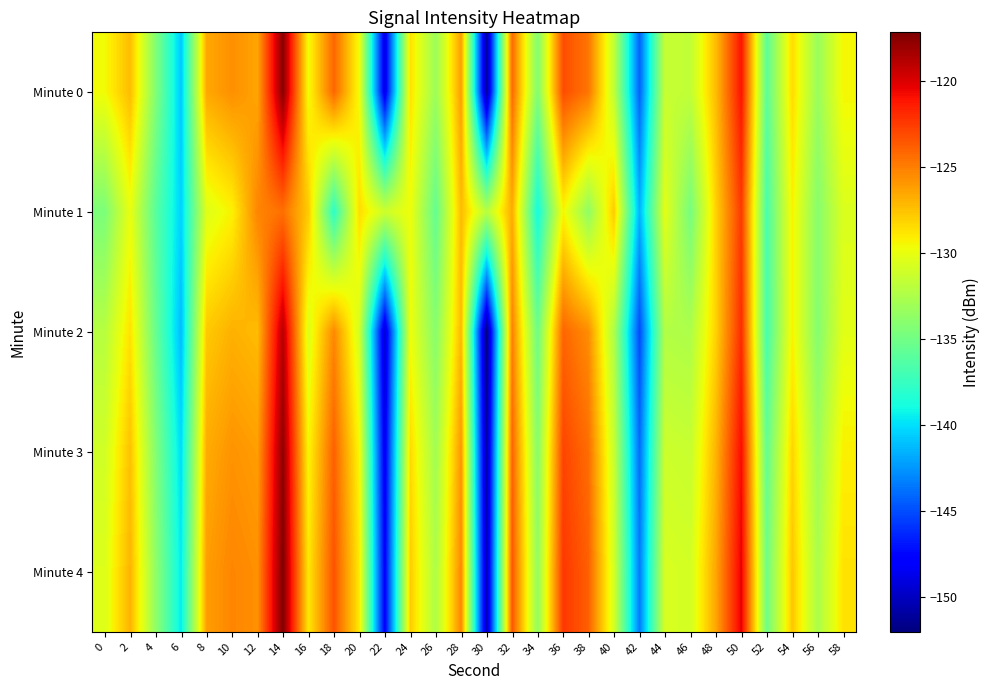

At 20, list the series in order from largest to smallest.

Minute 1, Minute 4, Minute 3, Minute 0, Minute 2